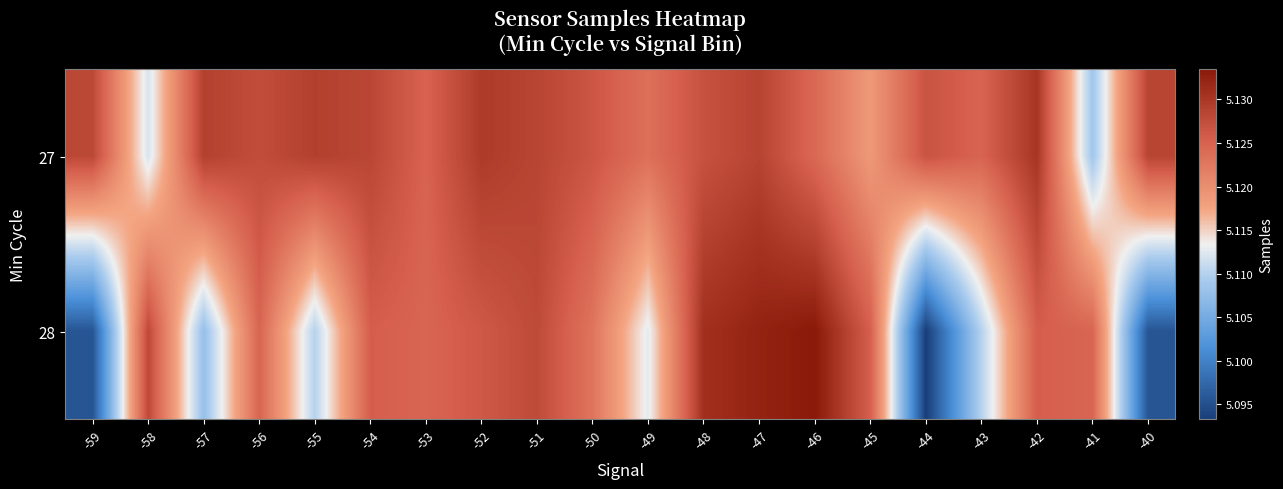

Reading right to left, what are all the values shown in this chart?

27: -40=5128498	-41=5108640	-42=5130276	-43=5124884	-44=5126753	-45=5118696	-46=5124378	-47=5128655	-48=5126987	-49=5123465	-50=5126480	-51=5128523	-52=5129633	-53=5124969	-54=5128291	-55=5129090	-56=5127510	-57=5128993	-58=5112051	-59=5128110
28: -40=5095635	-41=5124702	-42=5125508	-43=5110112	-44=5093335	-45=5125439	-46=5133434	-47=5132348	-48=5130916	-49=5112770	-50=5122966	-51=5127867	-52=5126173	-53=5124734	-54=5125508	-55=5110112	-56=5124702	-57=5107825	-58=5127963	-59=5095635